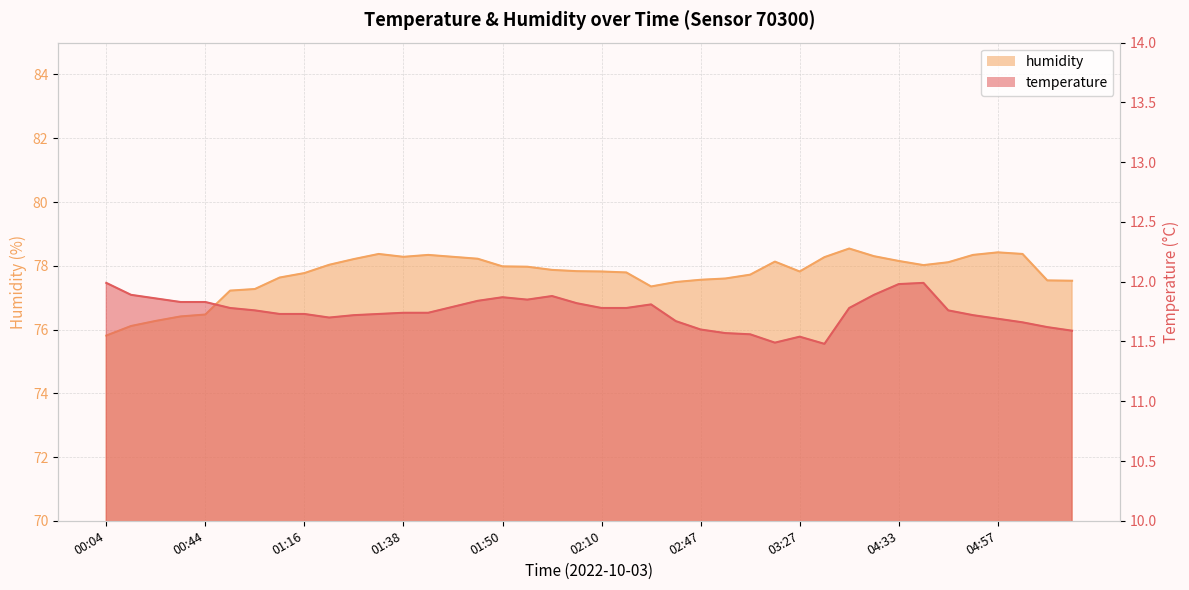

What is the sum of all humidity values?

3109.2